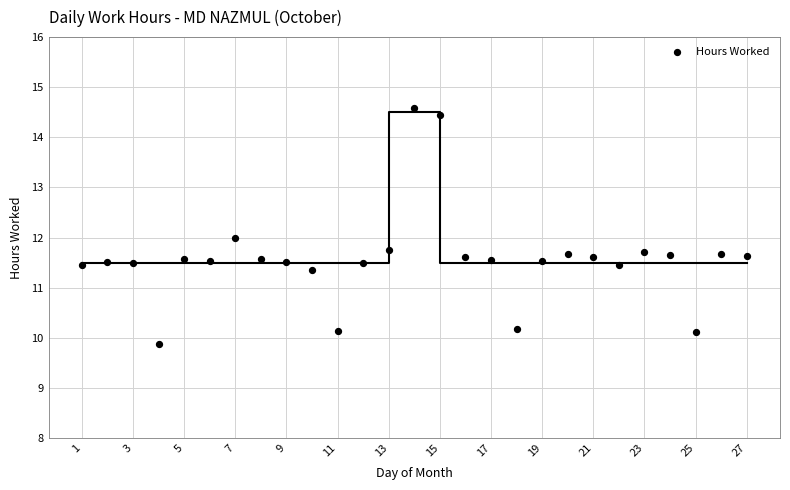

What is the range of X values (max minus min)?

26.0